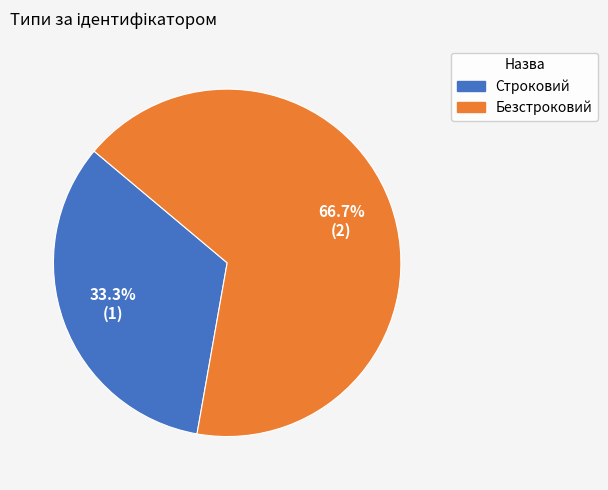

Is it true that Безстроковий is 73% of the pie?

False